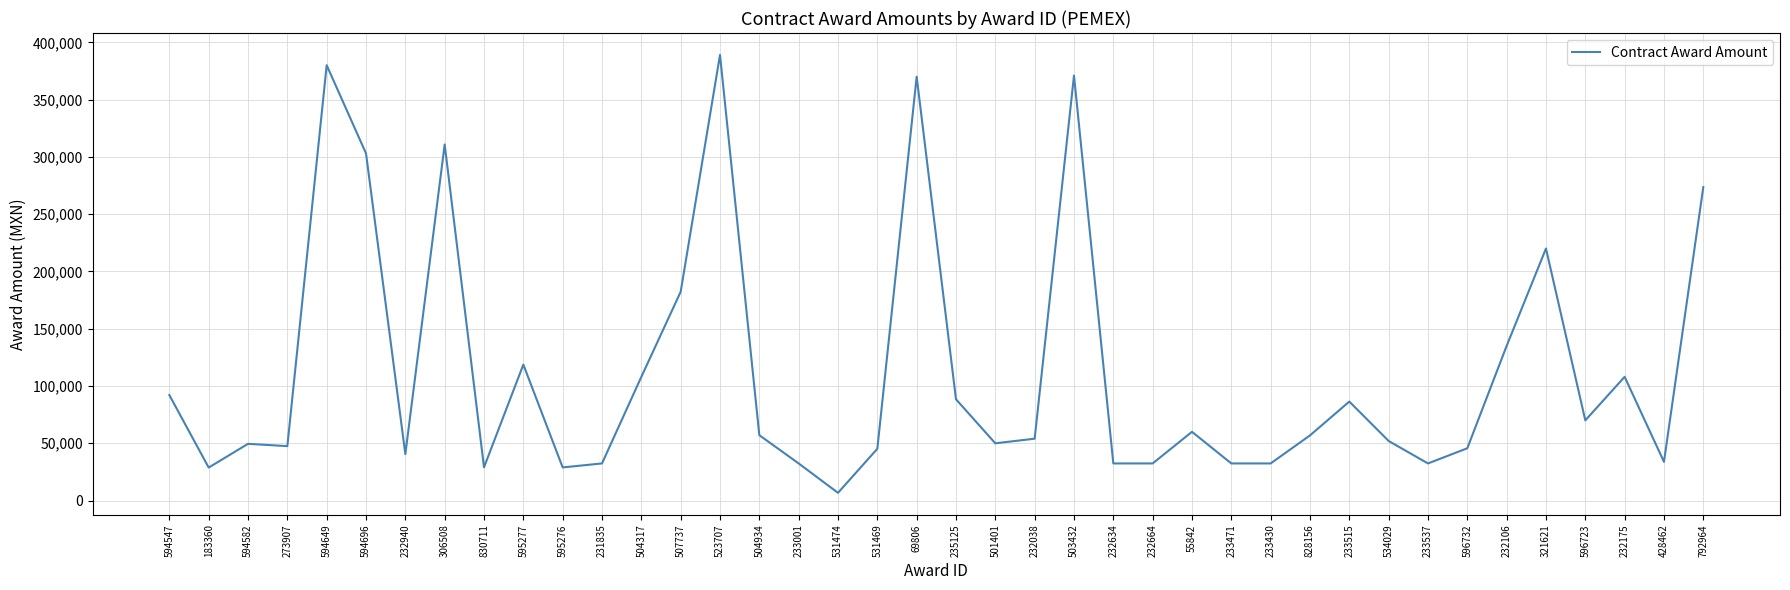

What is the maximum value shown in the chart?

389000.0